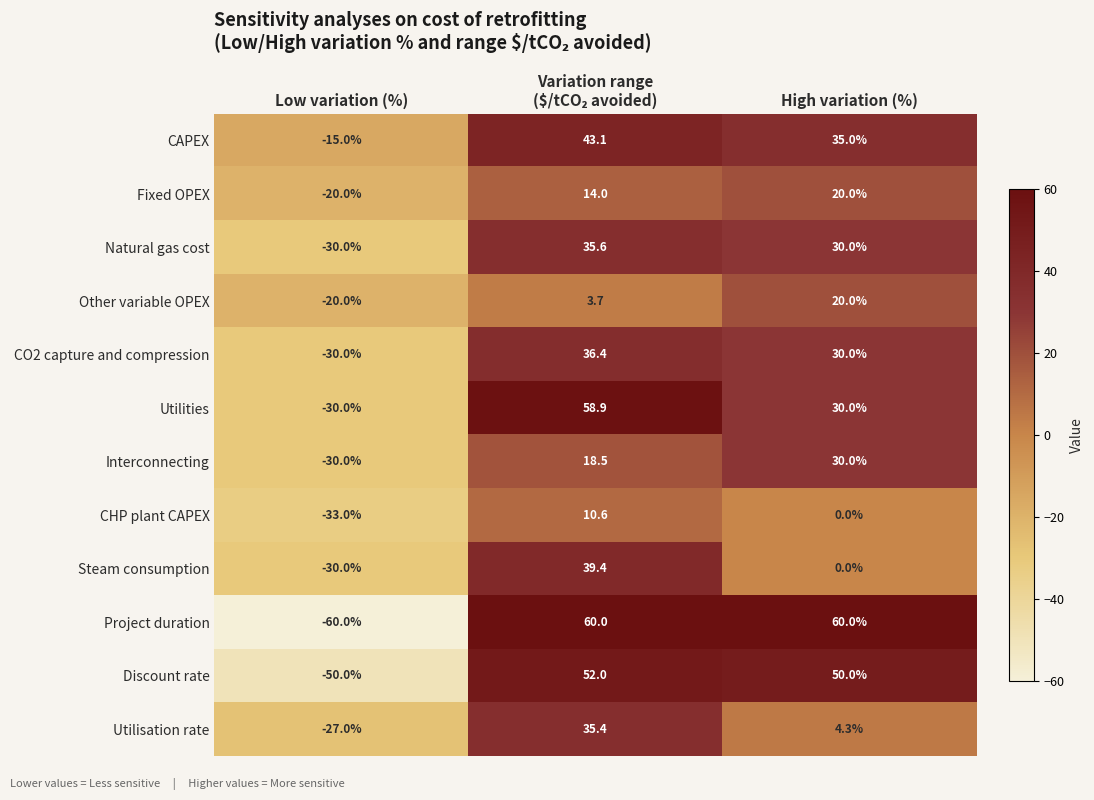

What is the maximum value for Utilisation rate?

35.4